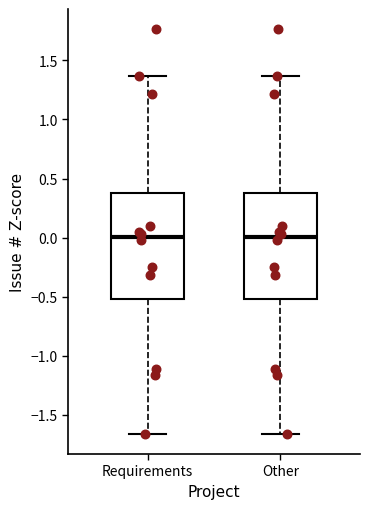

Reading left to right, transcribe this box plot: for each box, give where its median line is, the range the box spans, and where its two whiskers end, as read against the y-axis. The values are not printed on the chart, so give them approximately, as read against the axis.

Requirements: median 0.00, box -0.50 to 0.40, whiskers -1.65 to 1.35
Other: median 0.00, box -0.50 to 0.40, whiskers -1.65 to 1.35